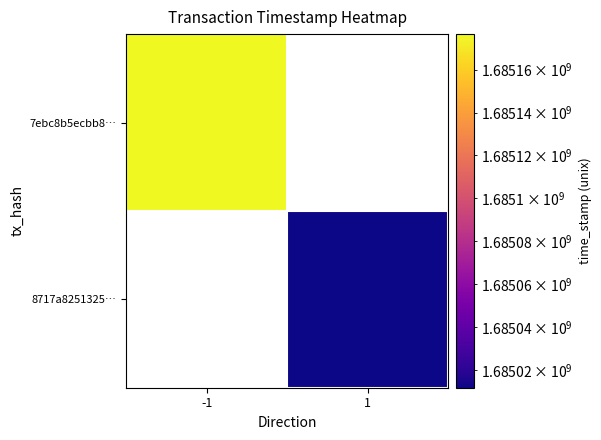

Count the number of data series in this chart.

2